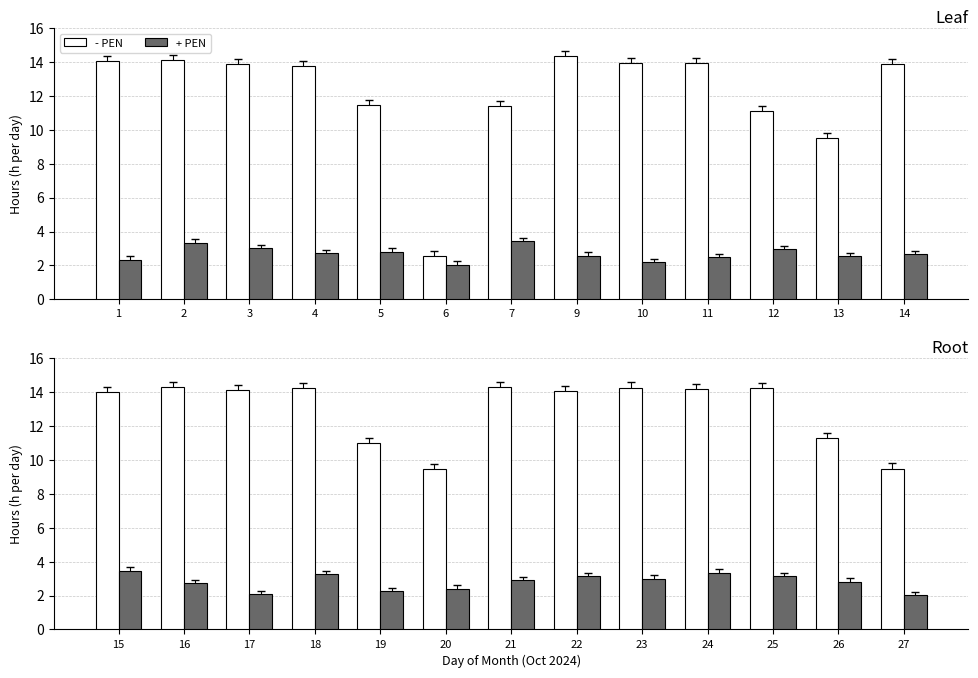

How many data points does each series have?

13